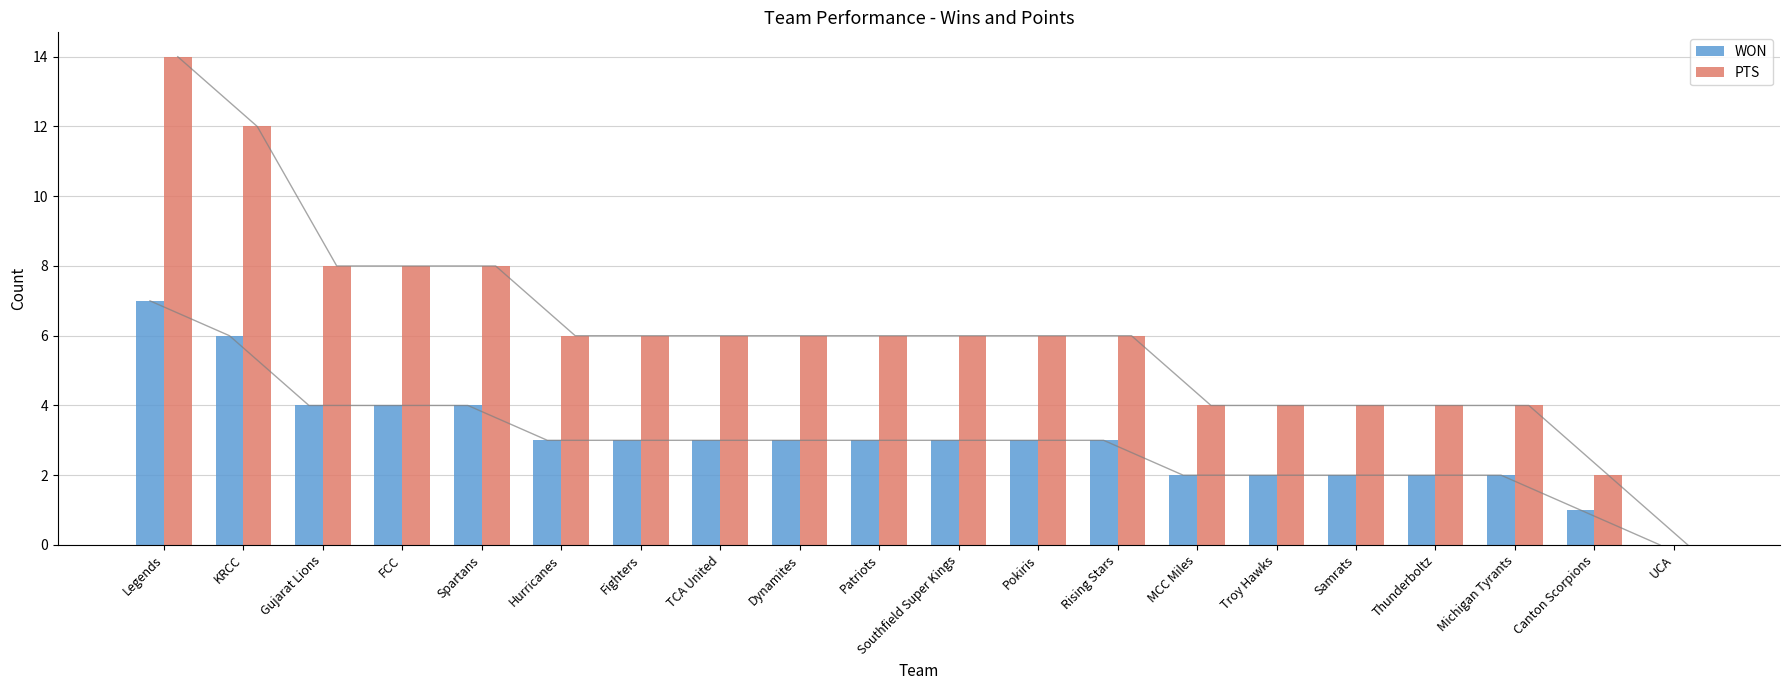

What is the label of the 10th bar from the left?

Patriots